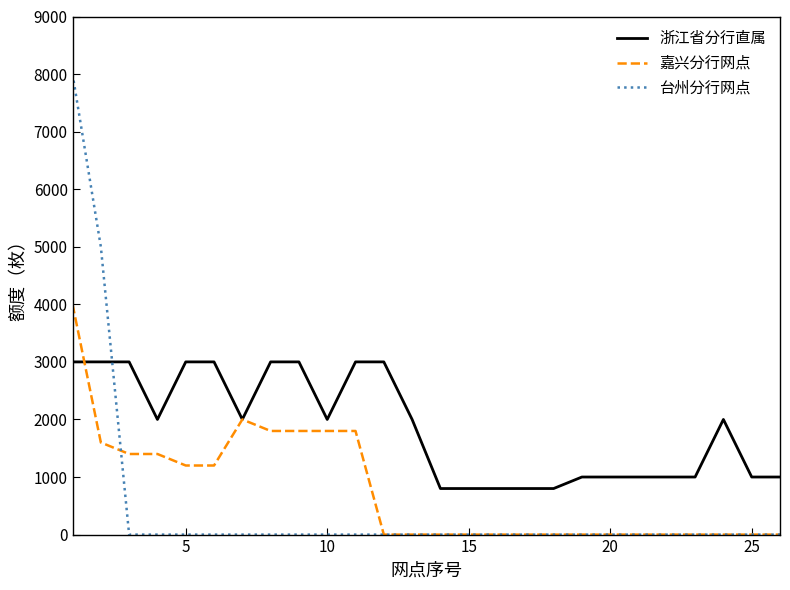

At how many categories does at least one series exceed 4785?

2